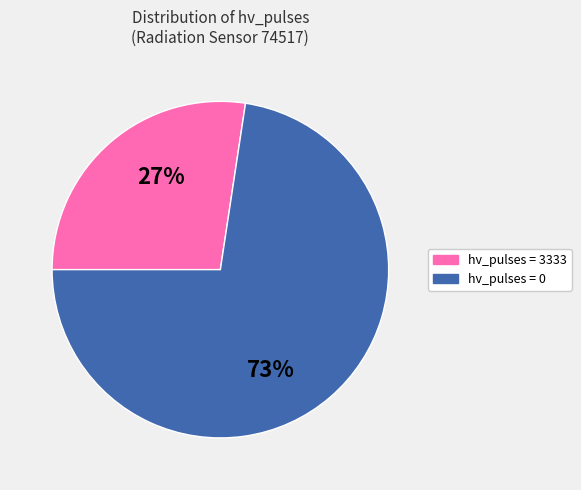

Count the number of slices in the pie.

2